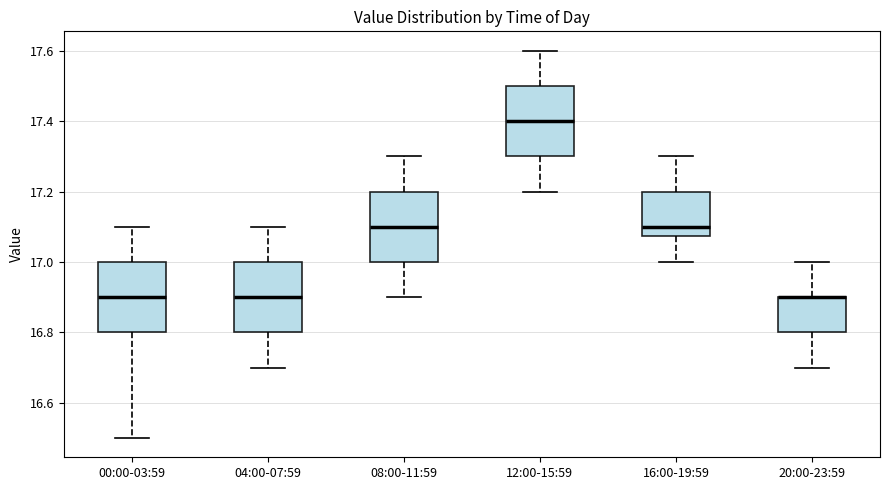

Reading left to right, read every box against the y-axis: the position of its median line, the range the box covers, and the ends of its whiskers. The values are not printed on the chart, so give them approximately, as read against the axis.

00:00-03:59: median 16.90, box 16.80 to 17.00, whiskers 16.50 to 17.10
04:00-07:59: median 16.90, box 16.80 to 17.00, whiskers 16.70 to 17.10
08:00-11:59: median 17.10, box 17.00 to 17.20, whiskers 16.90 to 17.30
12:00-15:59: median 17.40, box 17.30 to 17.50, whiskers 17.20 to 17.60
16:00-19:59: median 17.10, box 17.08 to 17.20, whiskers 17.00 to 17.30
20:00-23:59: median 16.90 (drawn on the box's upper edge), box 16.80 to 16.90, whiskers 16.70 to 17.00